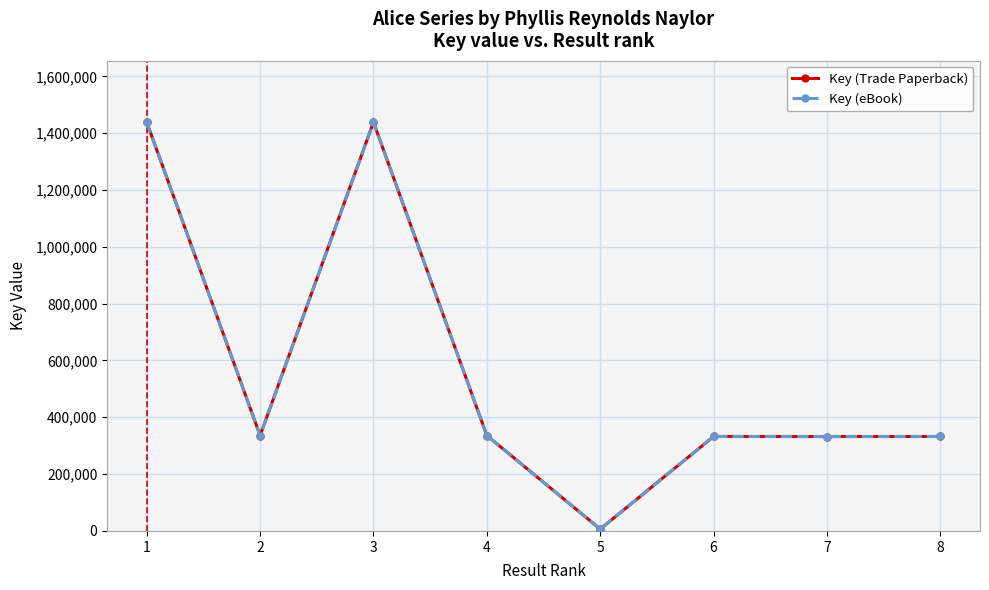

What is the total value across all series at 1?

2877242